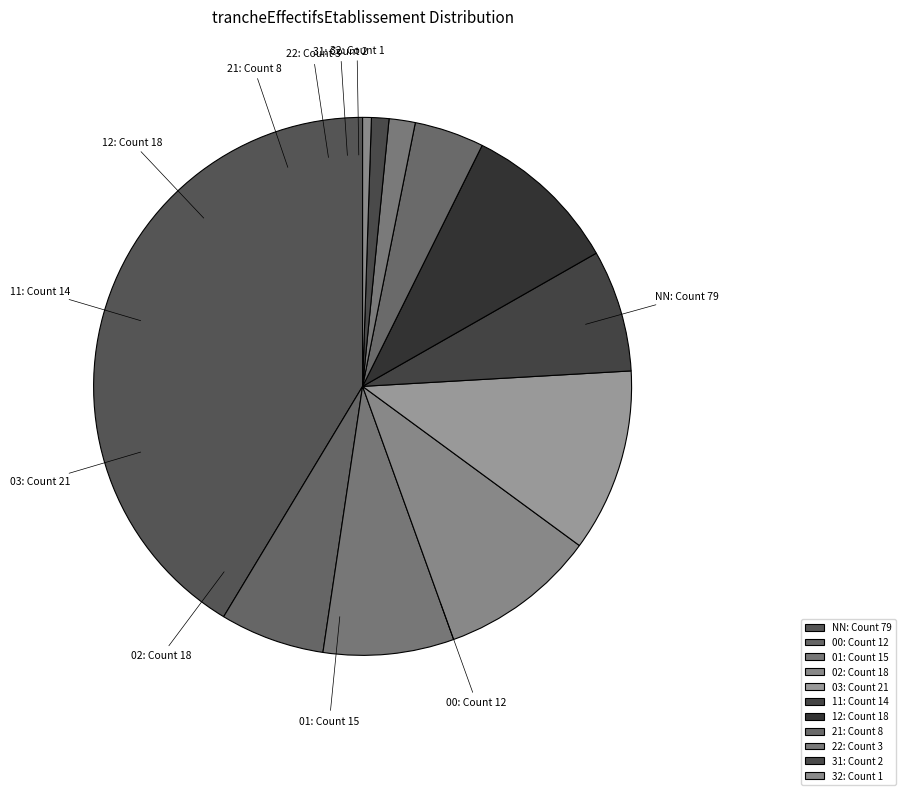

How many segments does this pie chart have?

11